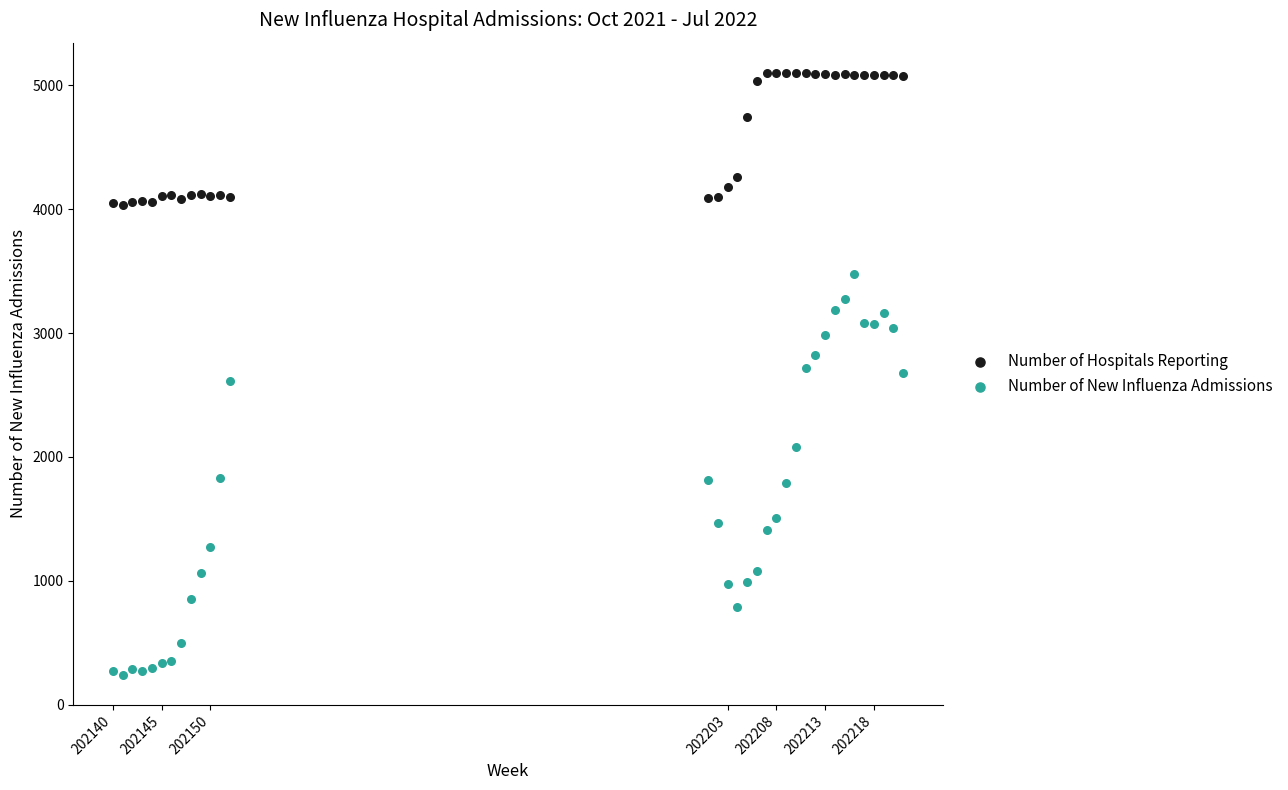

What is the X range (max minus min) for the scatter plot?

81